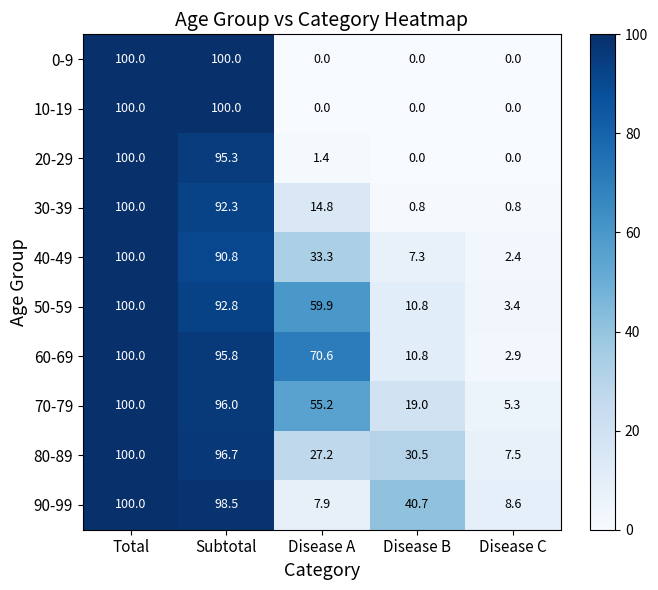

At which label does 70-79 reach its minimum?

Disease C